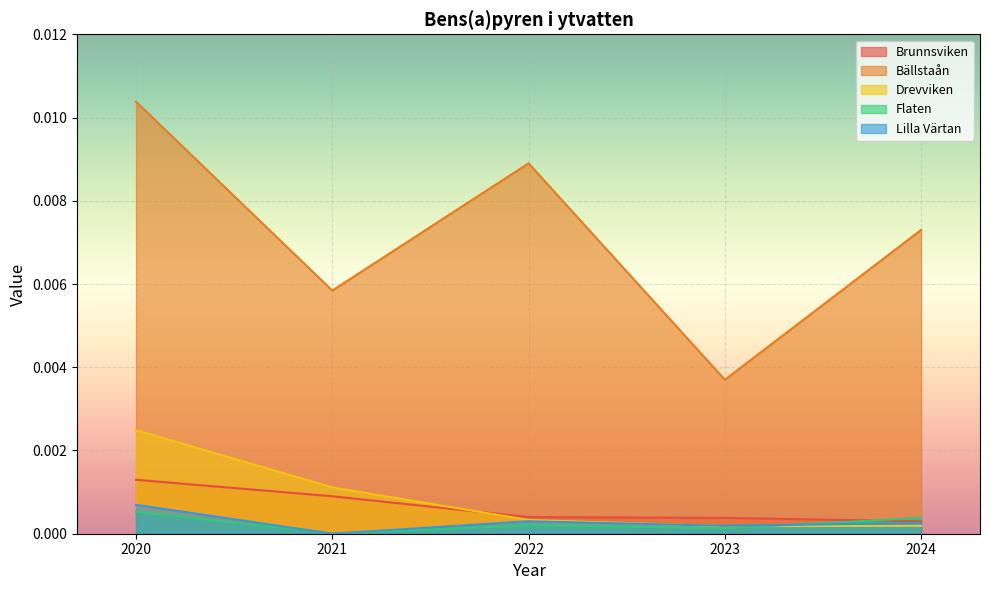

At which label does Brunnsviken reach its peak?

2020